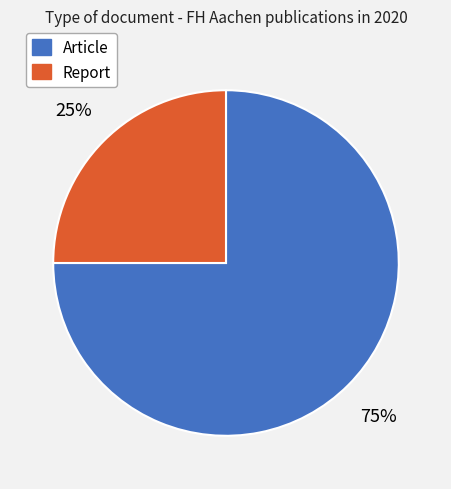

Which category accounts for the majority?

Article